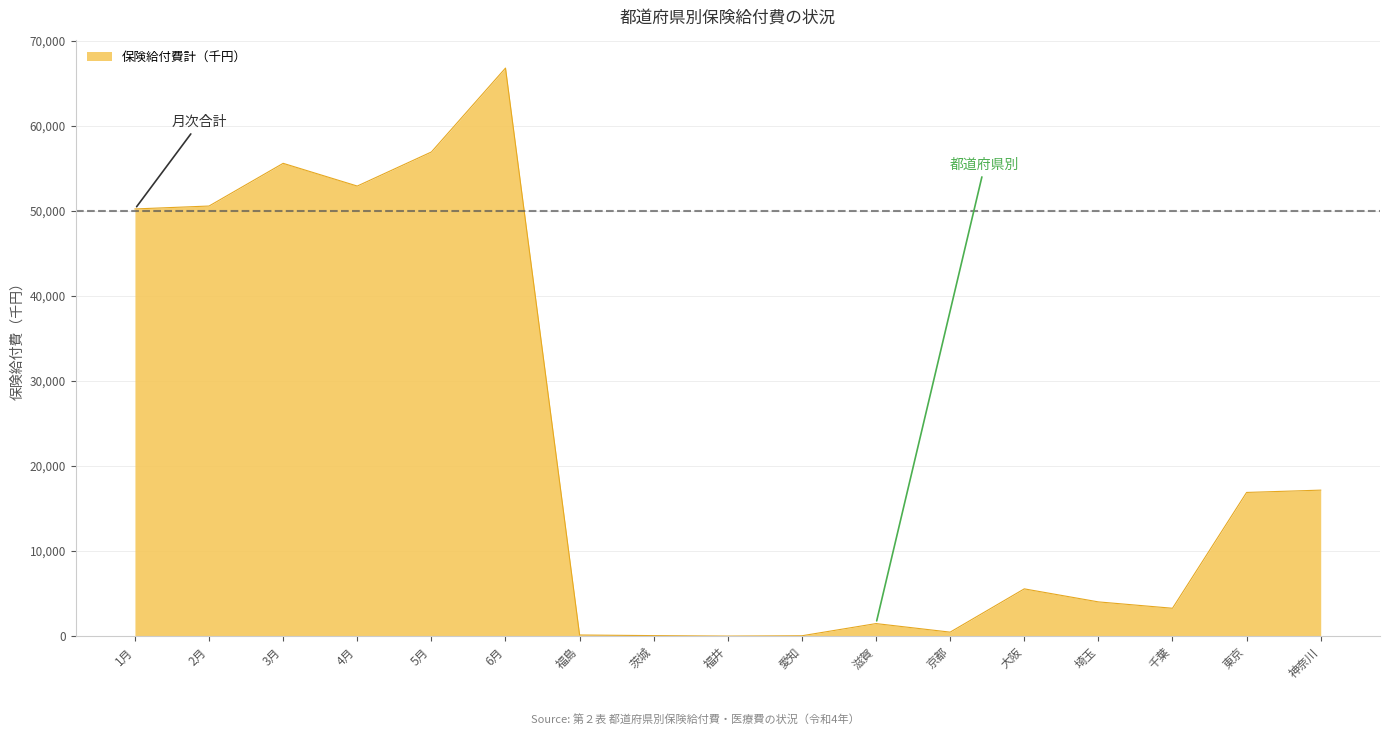

What is the difference between the values at 埼玉 and 滋賀?

2551.0